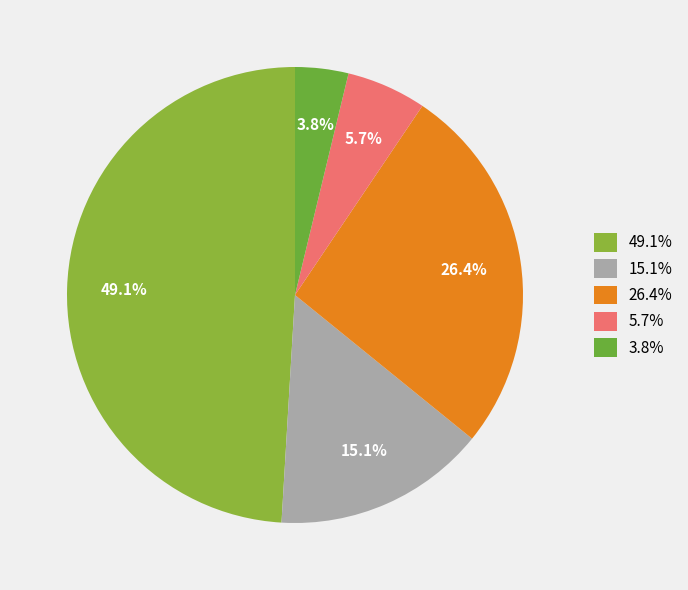

Rank the categories by value from lowest to highest.

3.8%, 5.7%, 15.1%, 26.4%, 49.1%